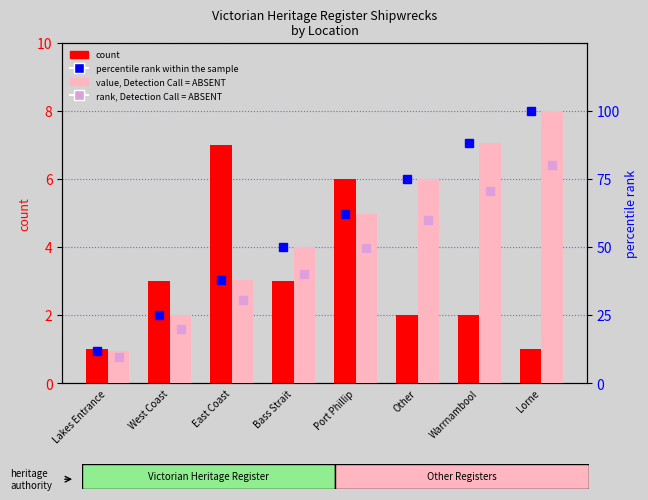

At which label is count closest to 4?

West Coast